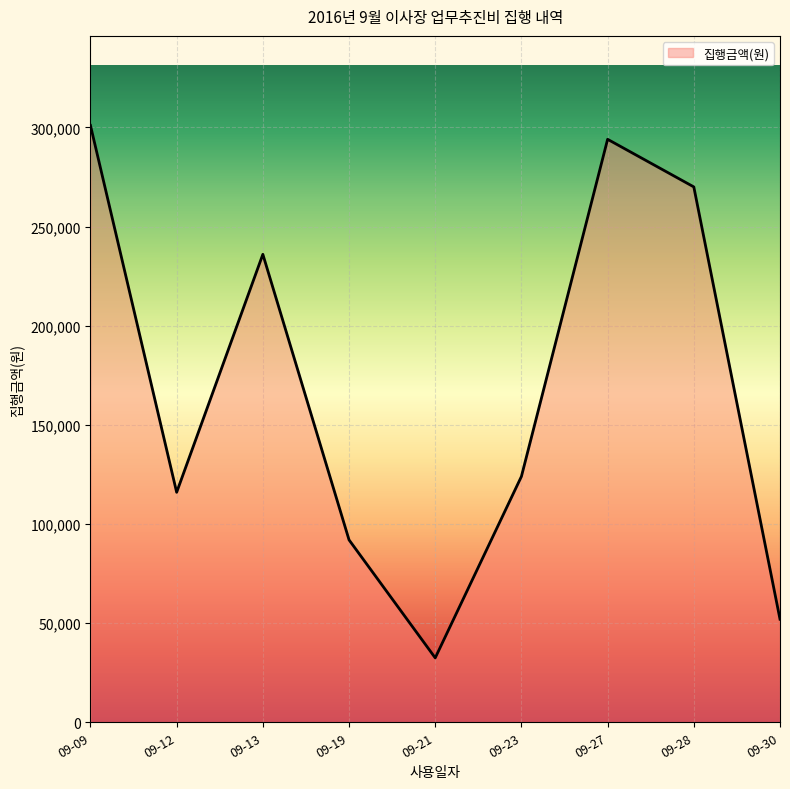

The value at 09-19 is 92000. True or false?

True